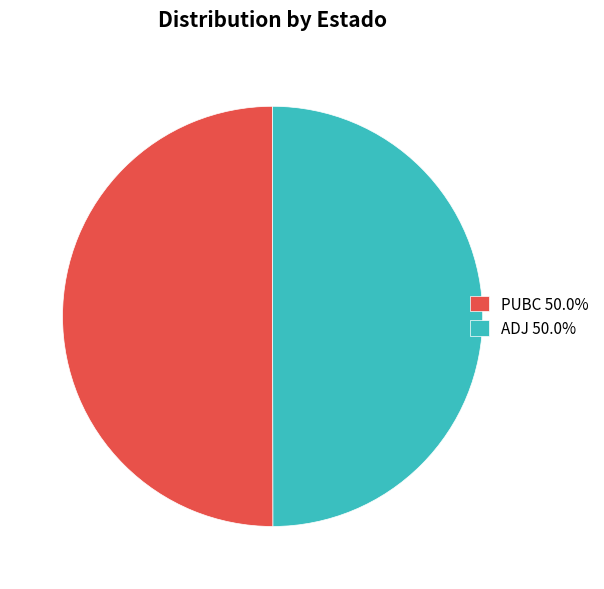

How many segments does this pie chart have?

2